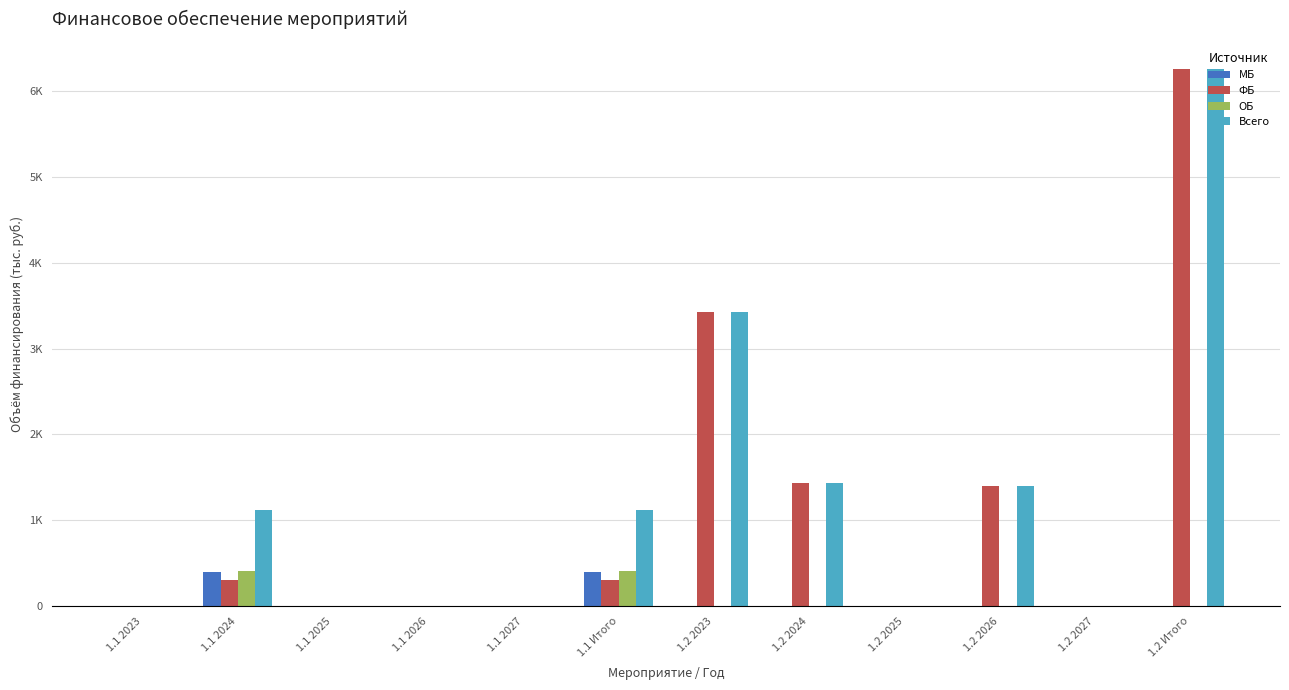

Does the chart contain stacked bars?

No